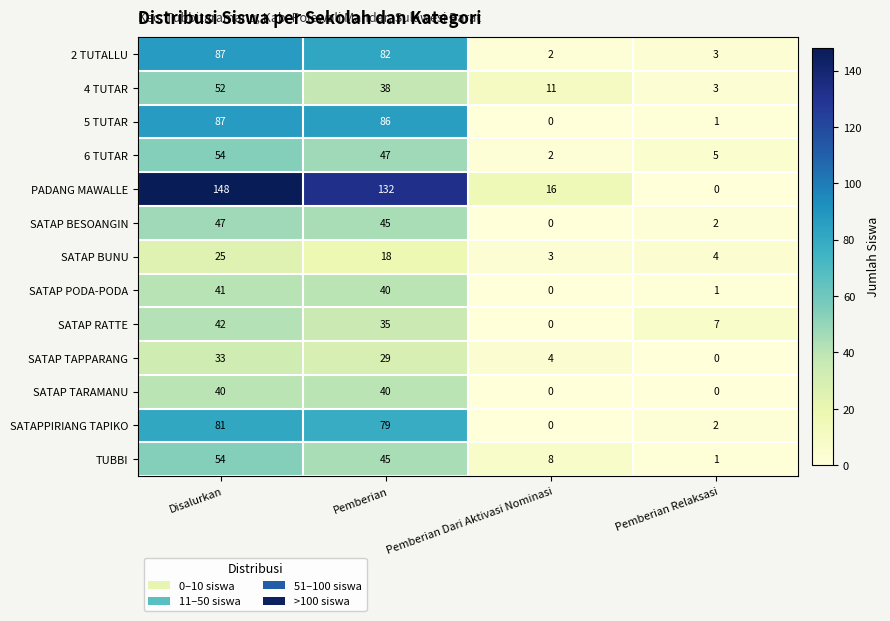

Which series has the largest total across all categories?

PADANG MAWALLE